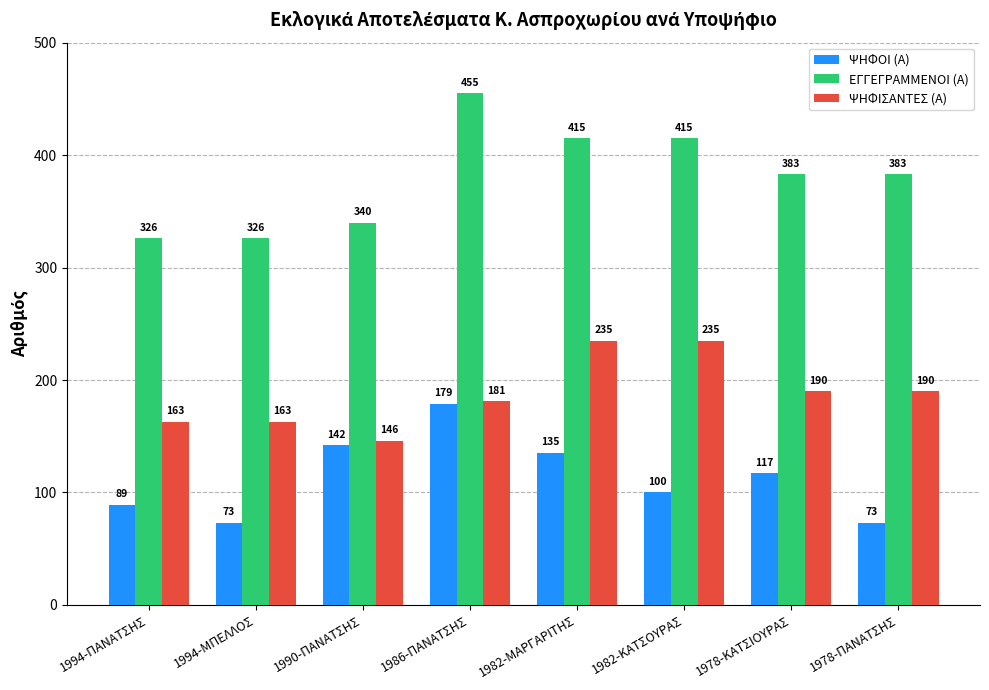

Which label corresponds to the largest value in the chart?

1986-ΠΑΝΑΤΣΗΣ